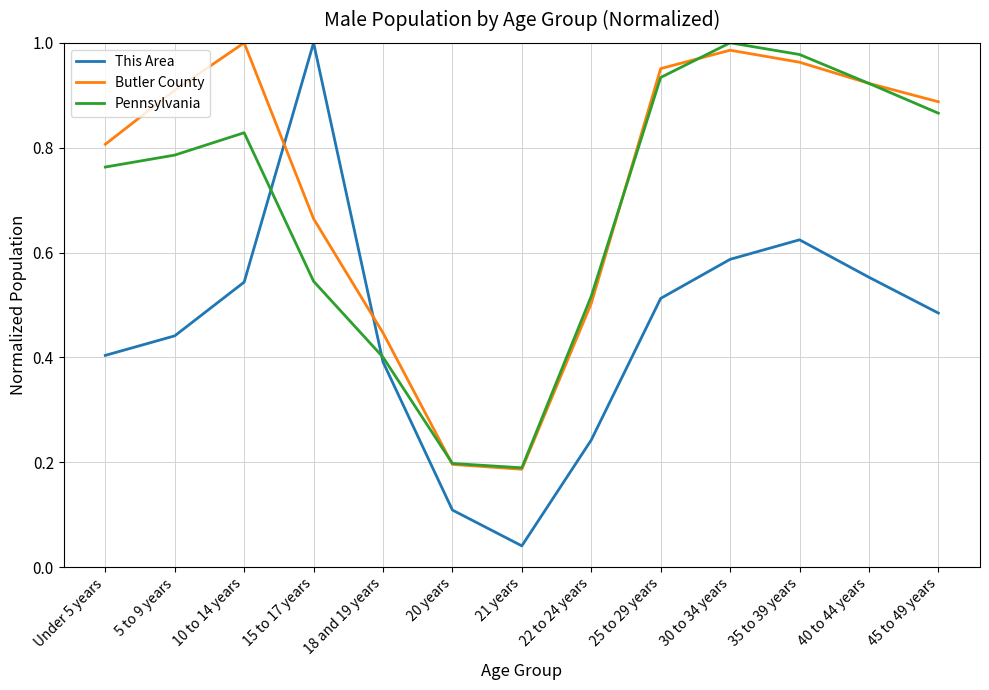

Does the chart have visible grid lines?

Yes